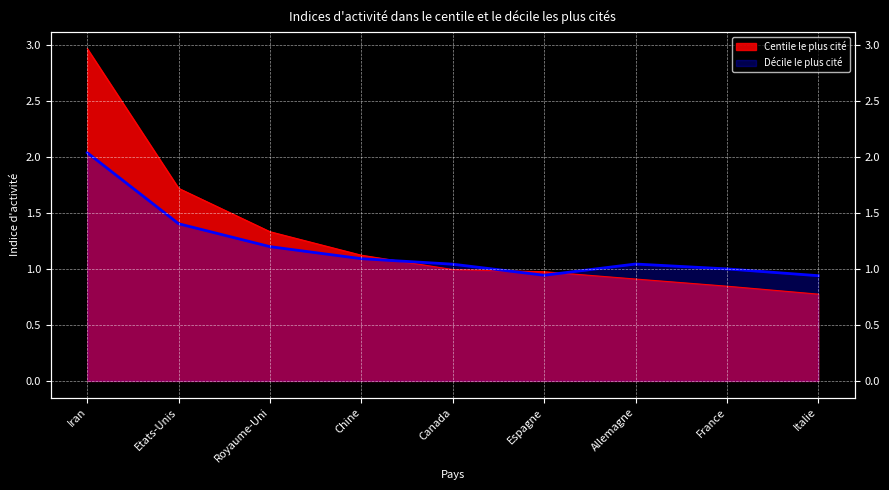

Which series has the largest total across all categories?

Centile le plus cité